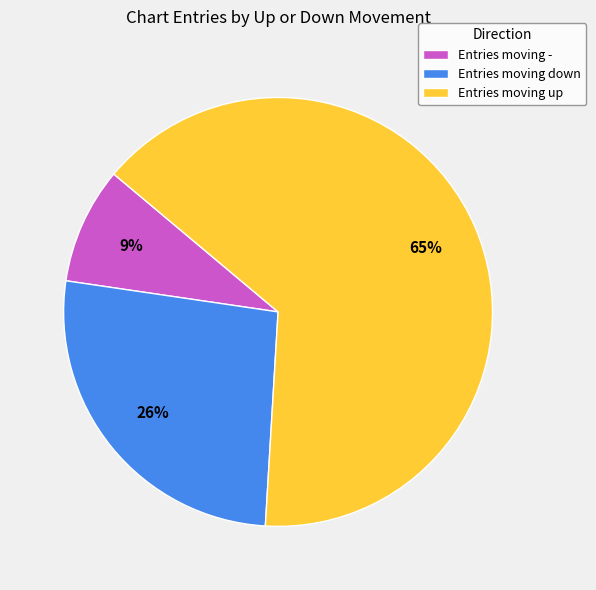

Rank the categories by value from lowest to highest.

Entries moving -, Entries moving down, Entries moving up